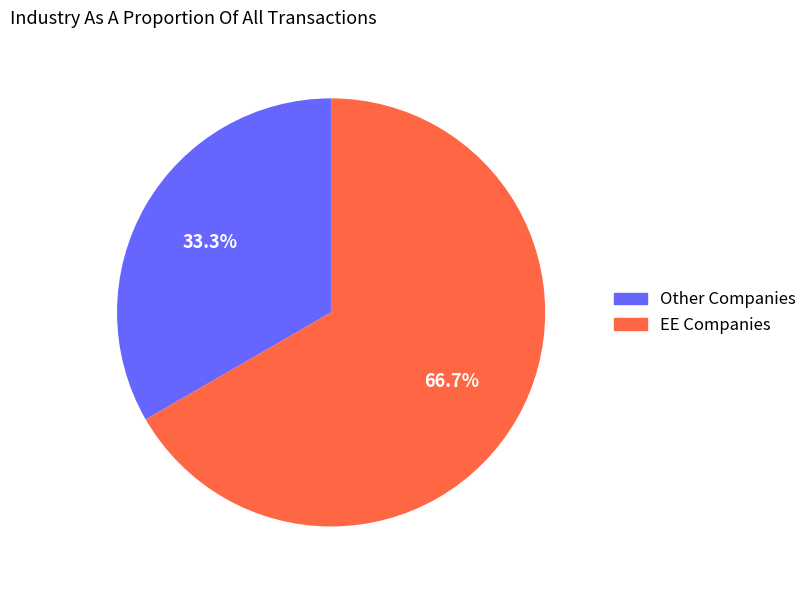

Rank the categories by value from lowest to highest.

Other Companies, EE Companies